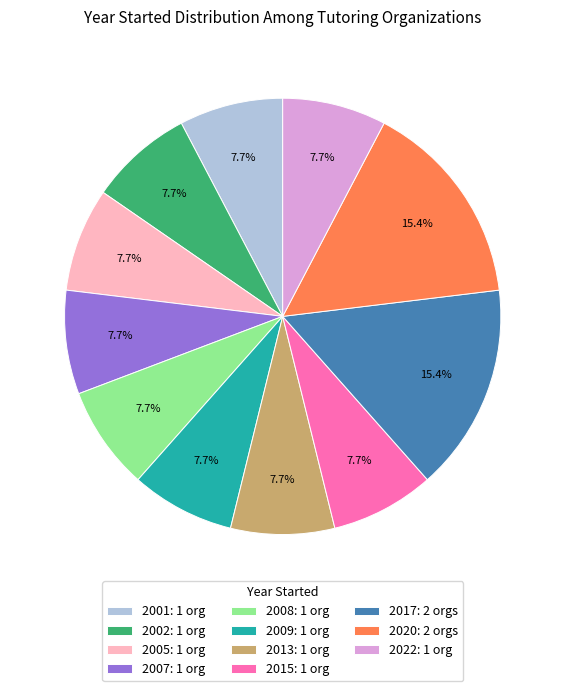

How many slices are in this pie chart?

11